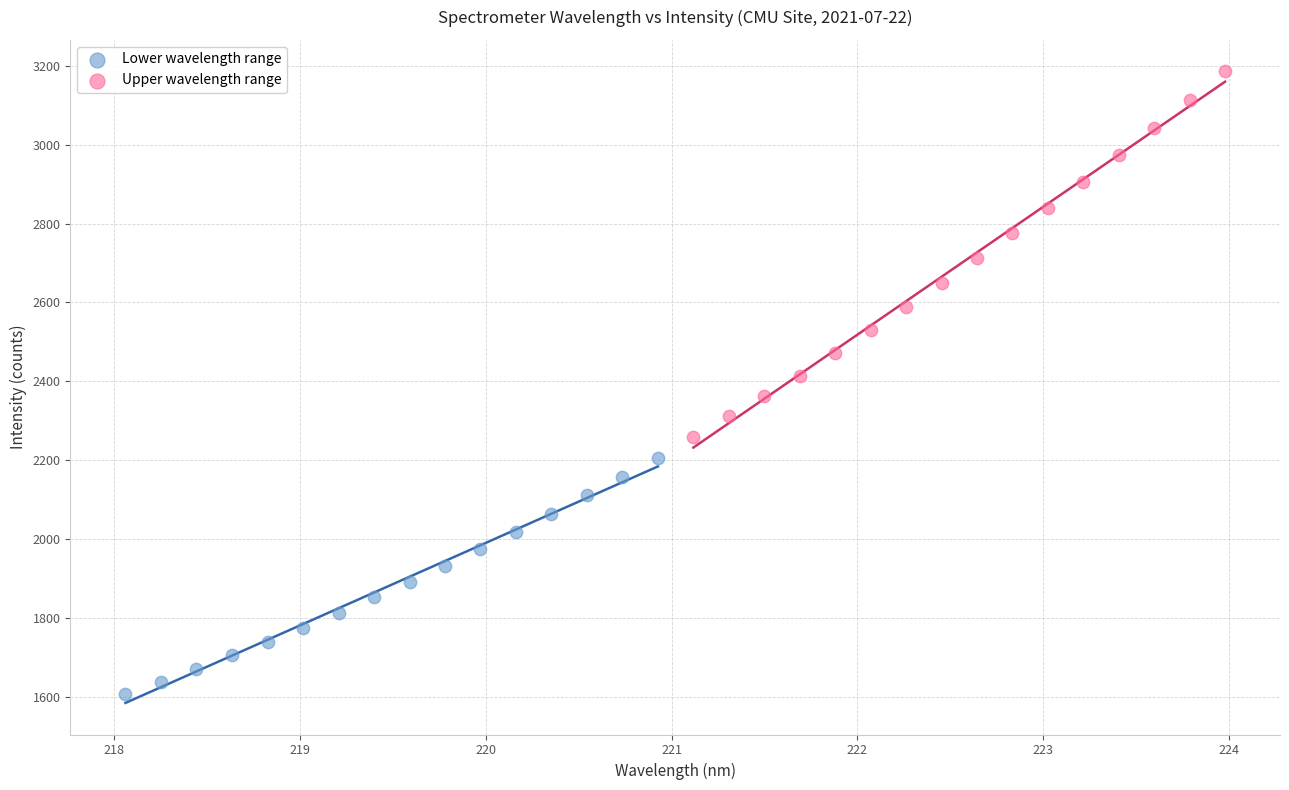

What are all the series names shown in the legend?

Lower wavelength range, Upper wavelength range